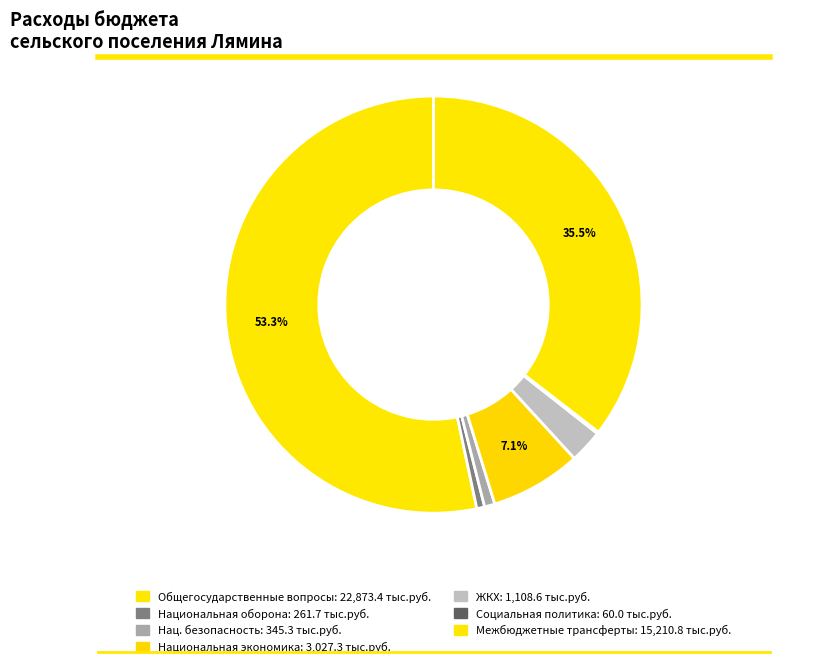

To the nearest percent, what is the average slice percentage?

14%